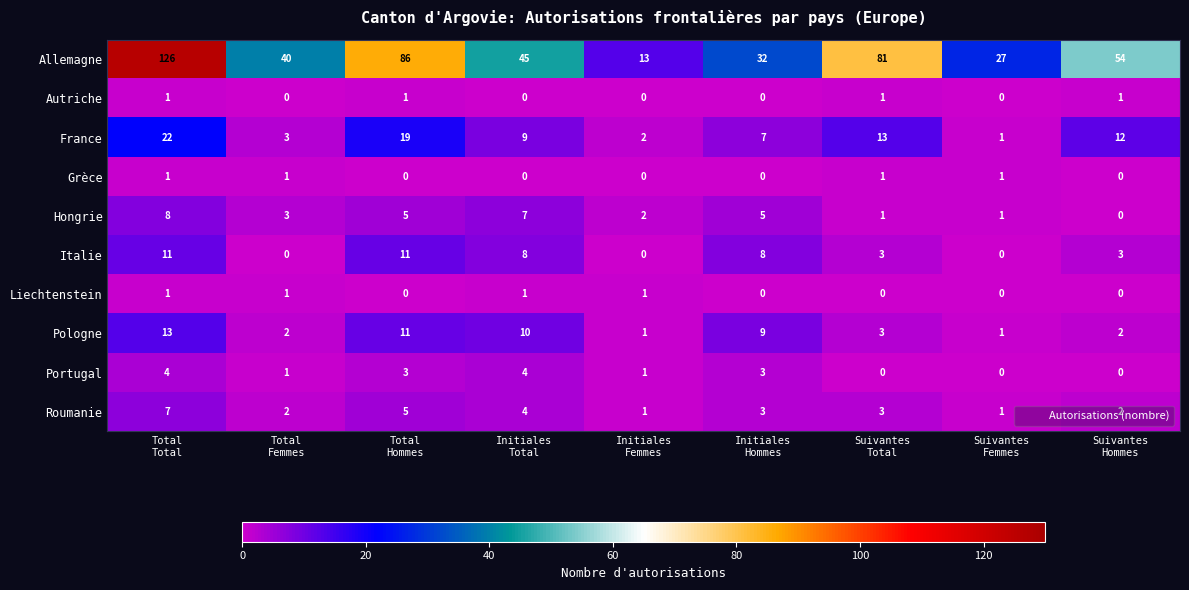

How many Liechtenstein values are between 0 and 1?

9